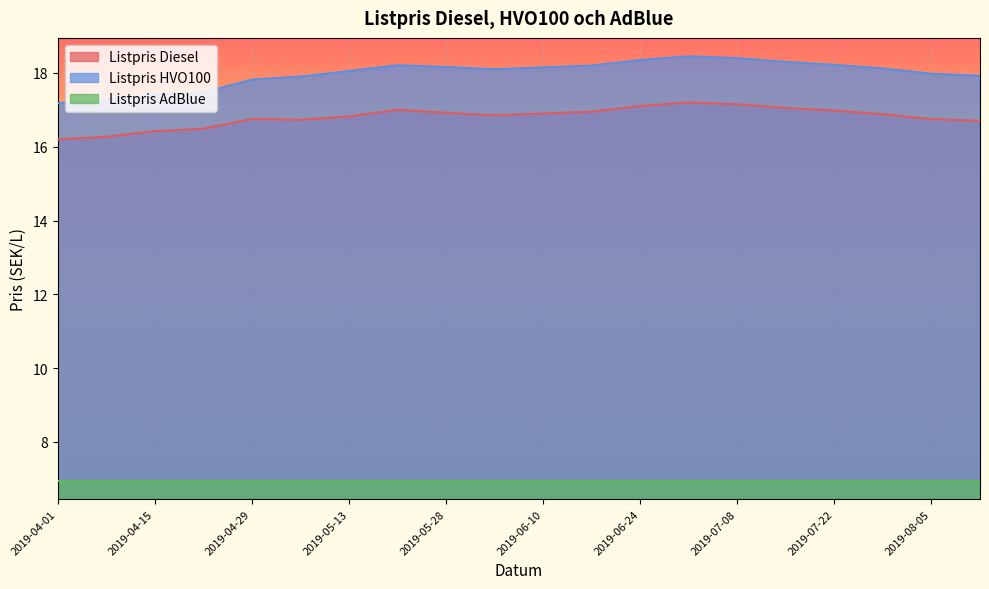

How many lines are shown in the chart?

3